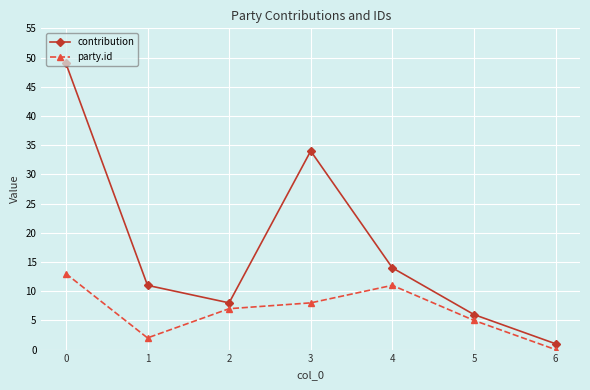

What is the difference between the second highest and minimum values in the contribution series?

33